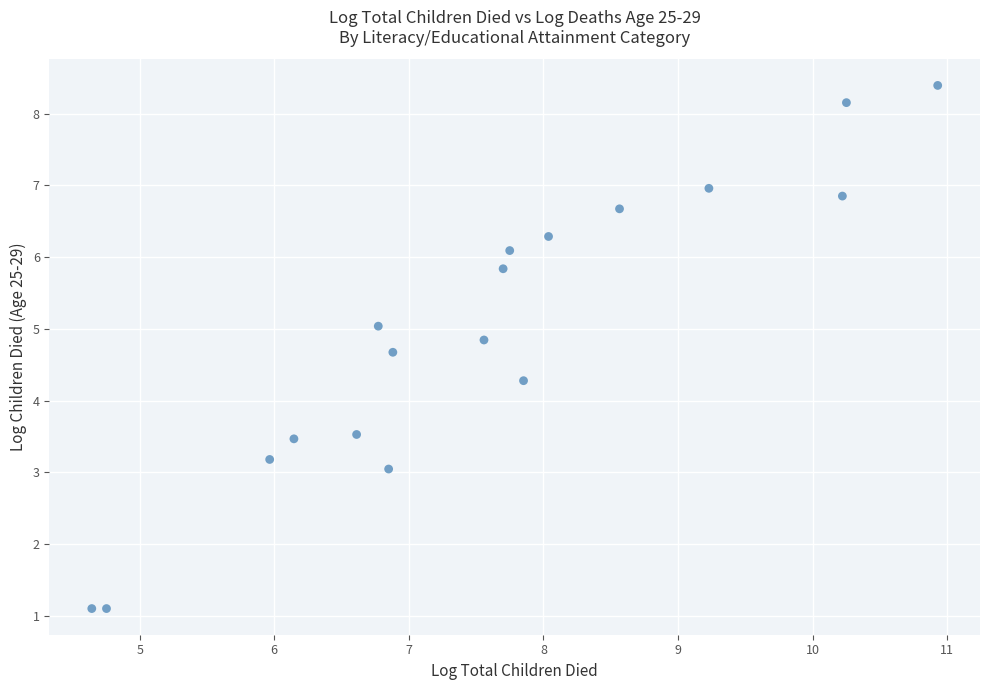

What Y value in the scatter plot is closest to 4?

4.3